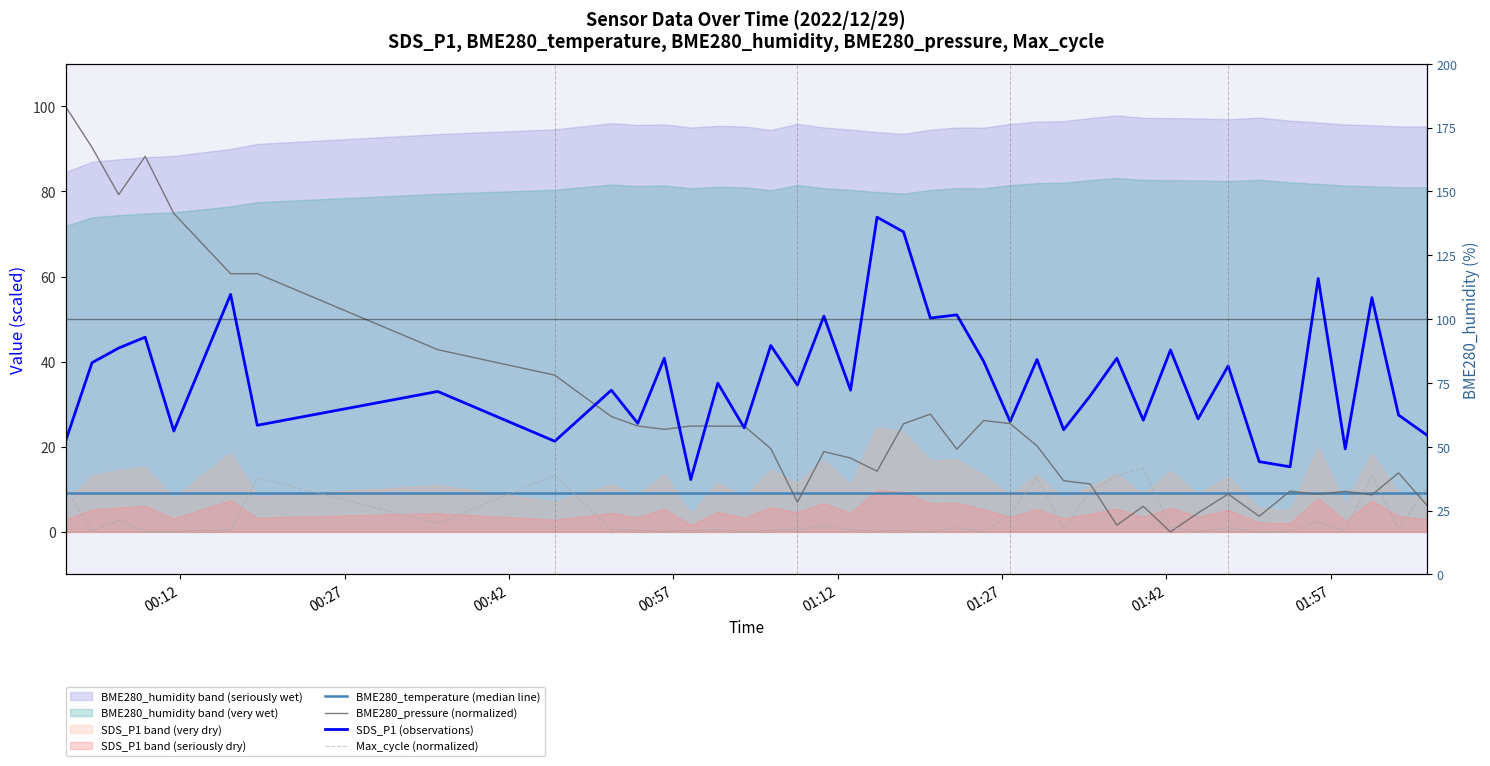

True or false: BME280_humidity and Max_cycle intersect in this chart.

False